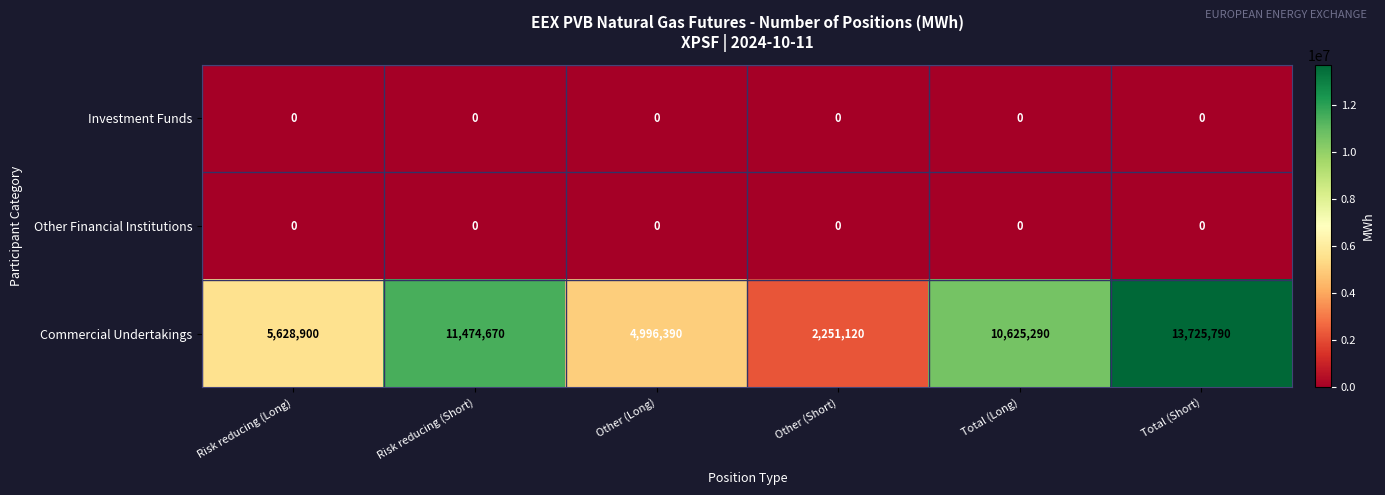

At which label does Commercial Undertakings first exceed 10625290?

Risk reducing (Short)